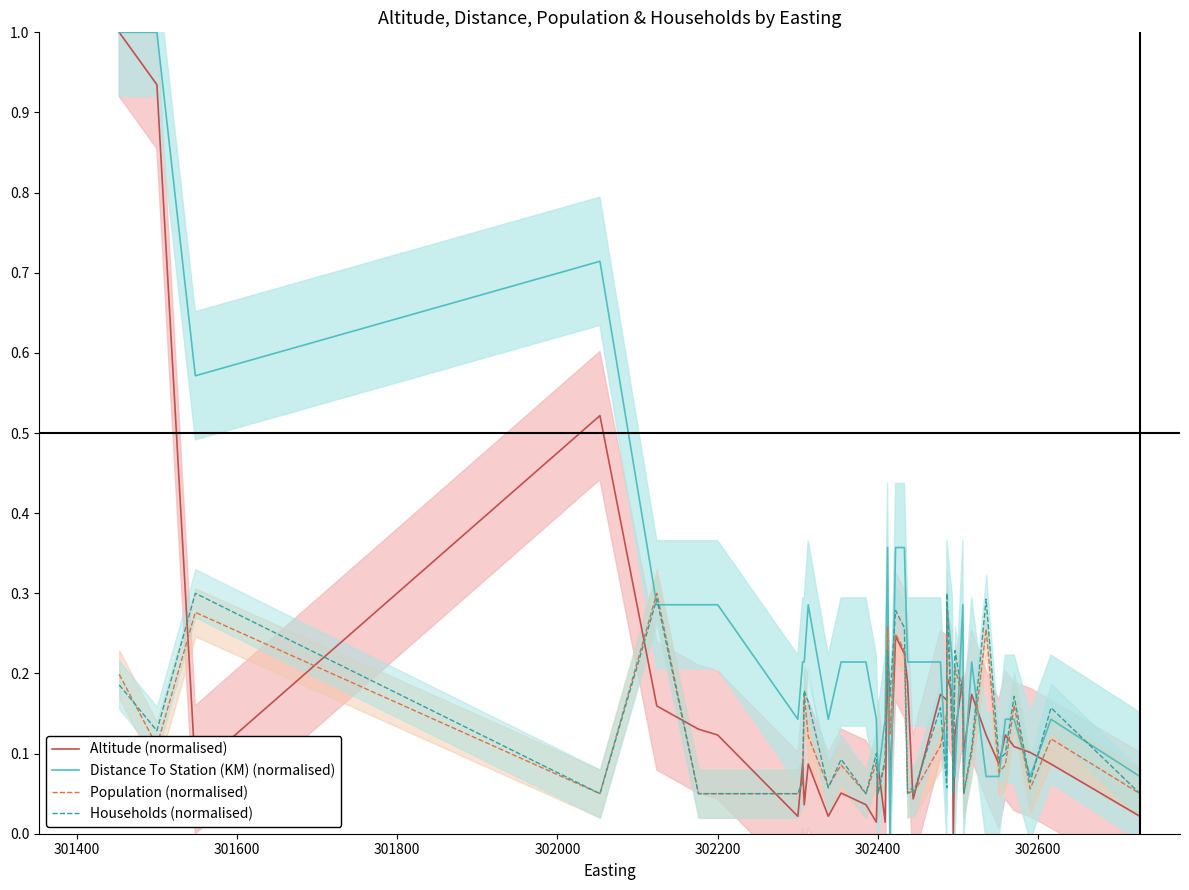

How many interior local peaks does the Households (normalised) series have?

14